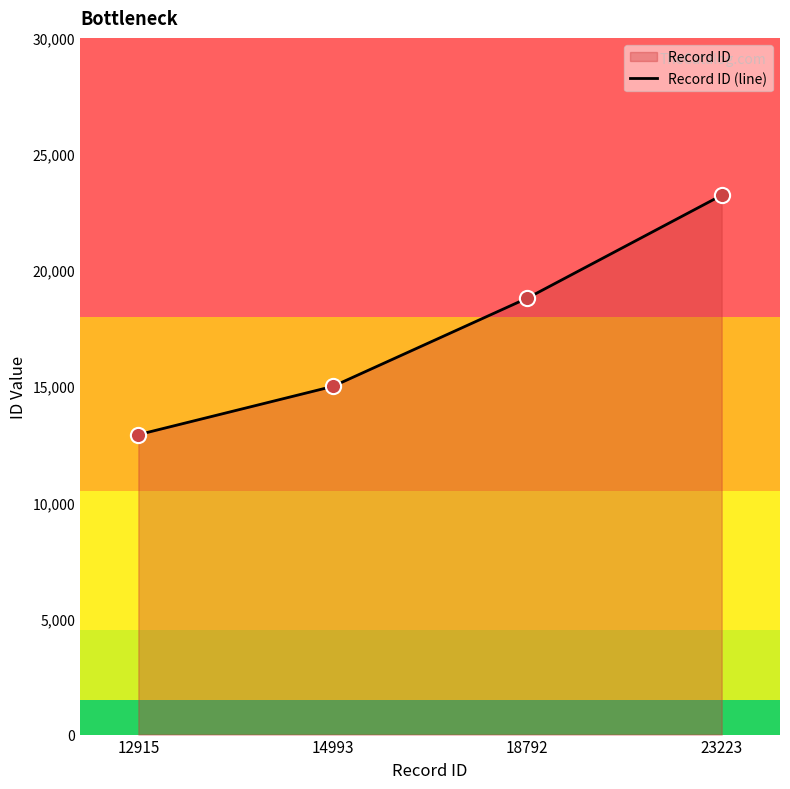

What is the ratio of the value at 23223 to the value at 18792?

1.2